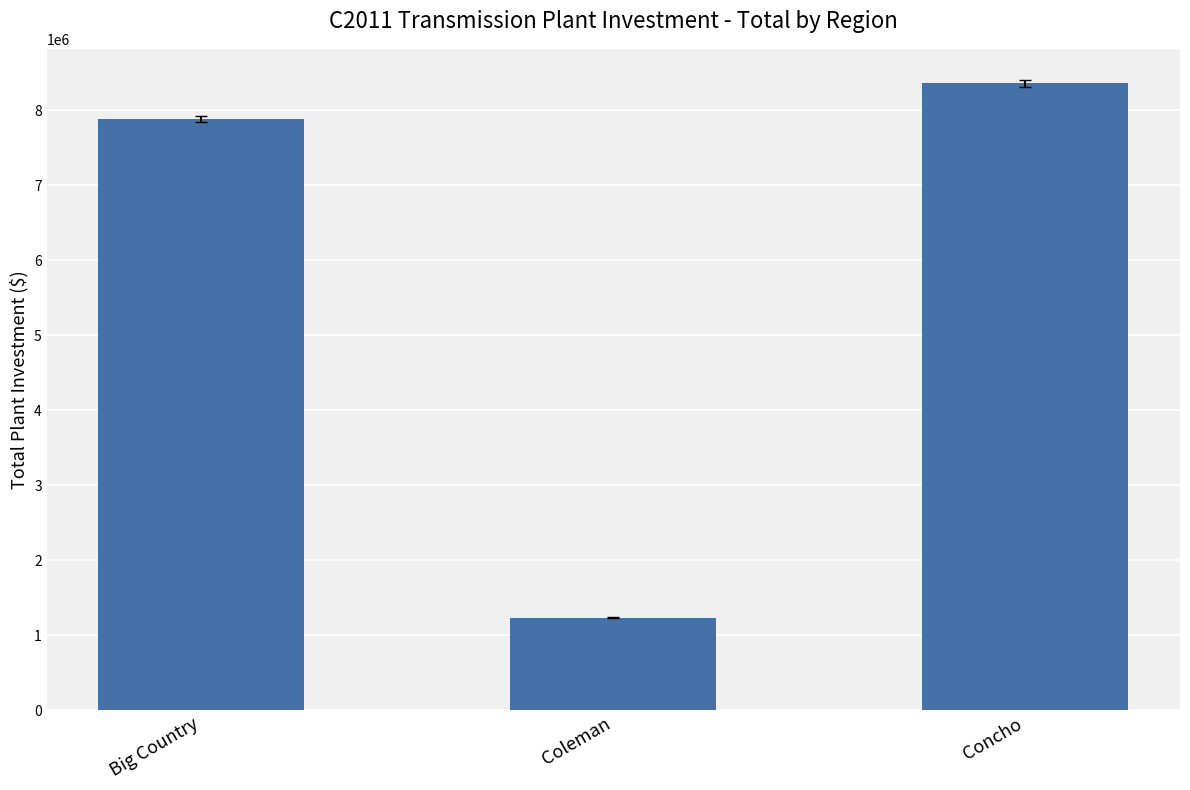

List the labels in order of value, smallest first.

Coleman, Big Country, Concho